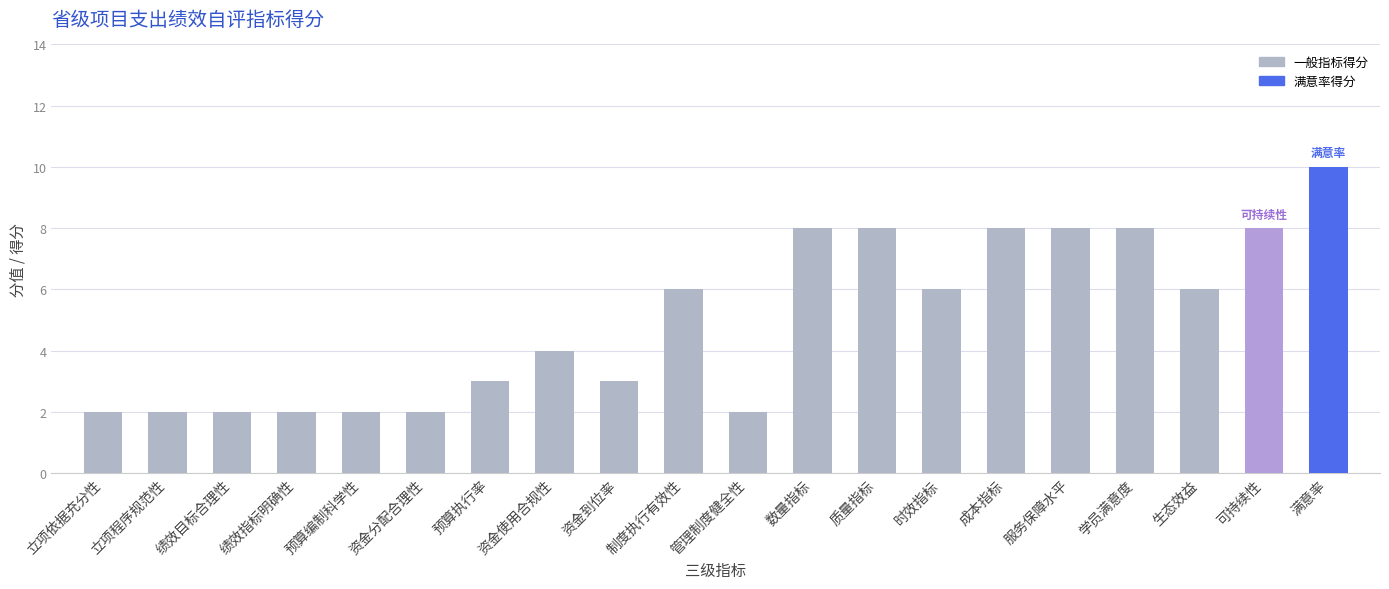

True or false: the data shows 3 at 预算执行率.

True